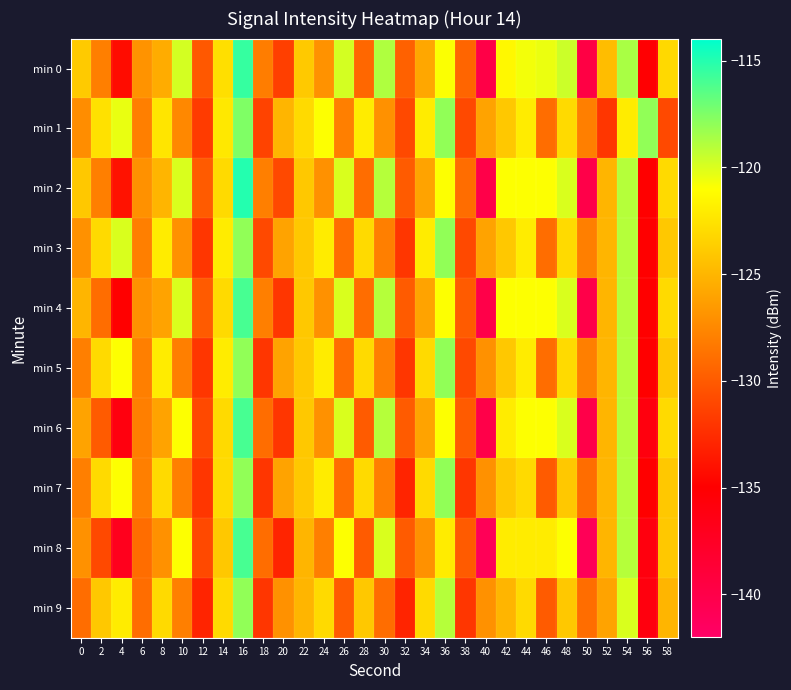

What is the spread (max minus min) of values at 4?

17.0